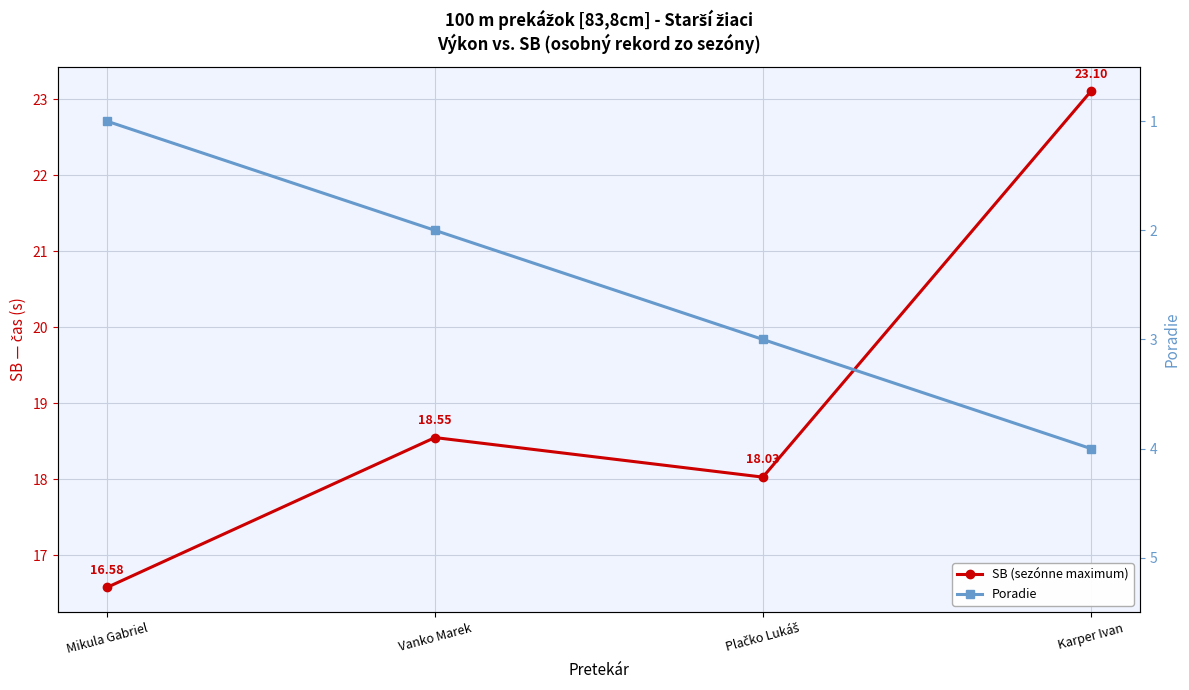

Reading left to right, extract all data points from this chart.

SB (sezónne maximum): 16.6	18.6	18.0	23.1
Poradie: 1.0	2.0	3.0	4.0